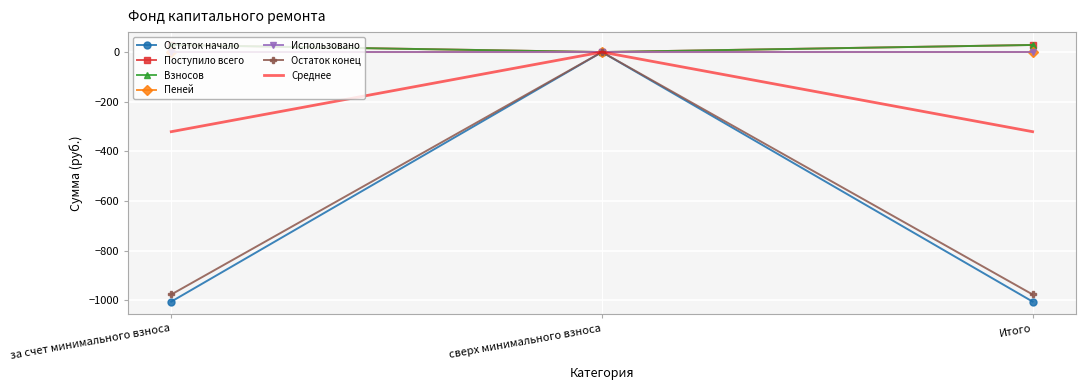

What is the average value of the Поступило всего series?

19.1